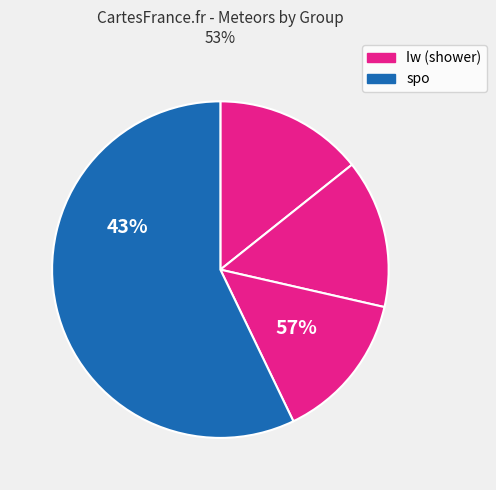

True or false: spo accounts for 48% of the total.

False